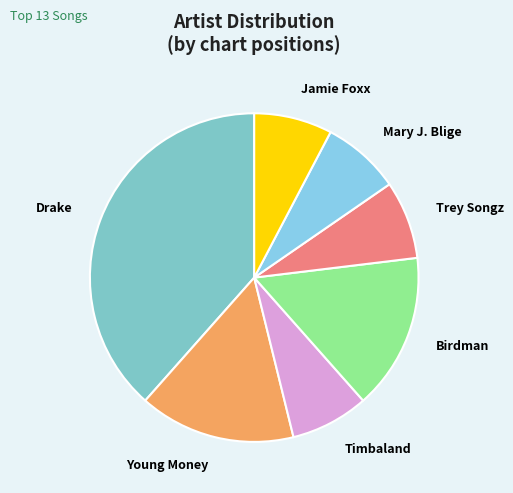

What is the ratio of the value at Trey Songz to the value at Mary J. Blige?

1.0